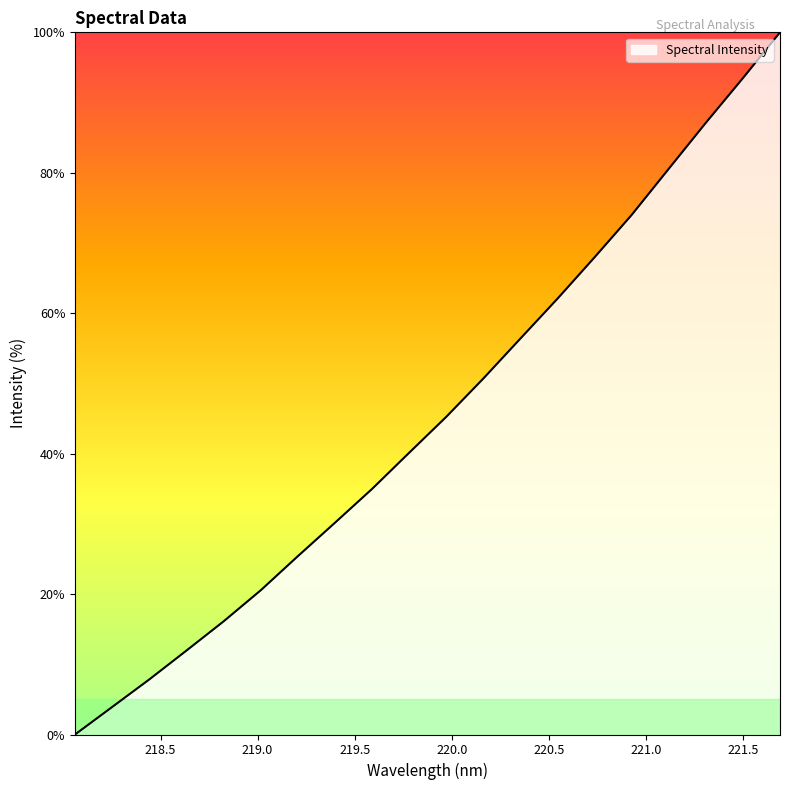

True or false: there are more than 2 points higher than both neighbors.

False